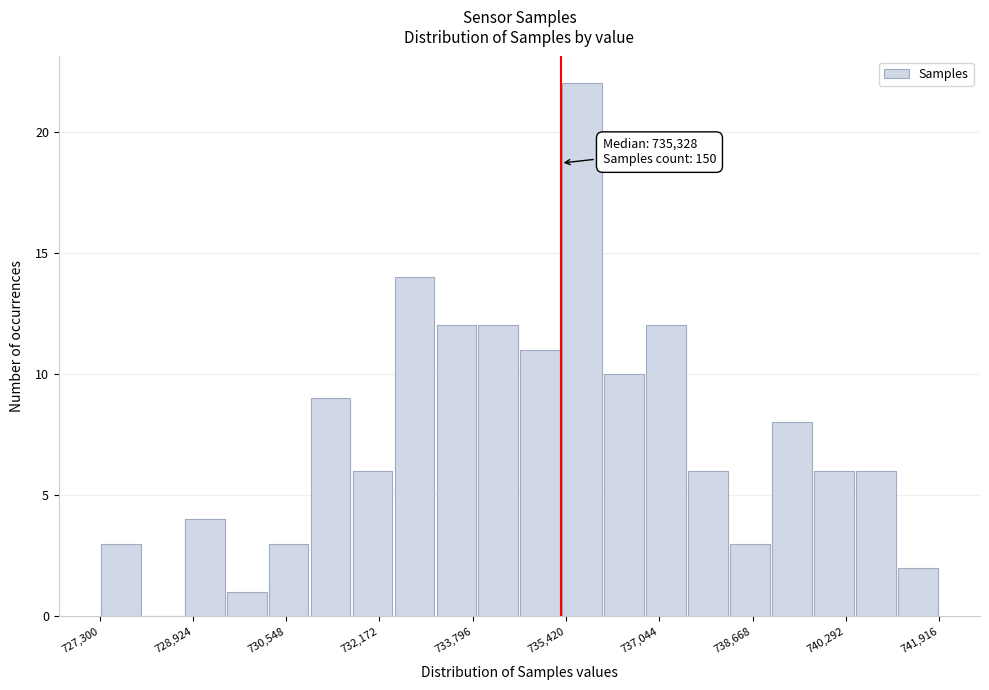

Read against the x-axis, roughly where is the centre of the tallest bar?

735800